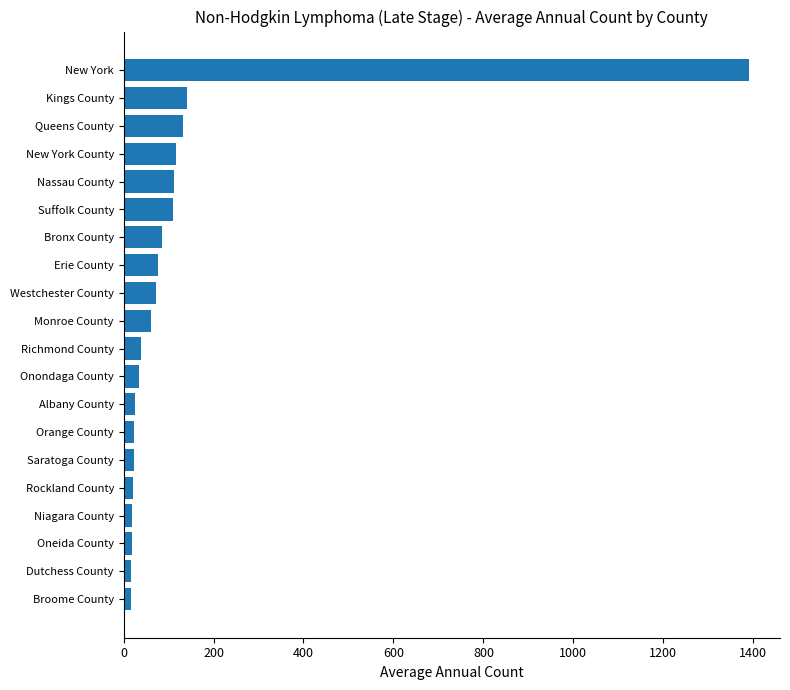

Which has a higher value, Kings County or Suffolk County?

Kings County